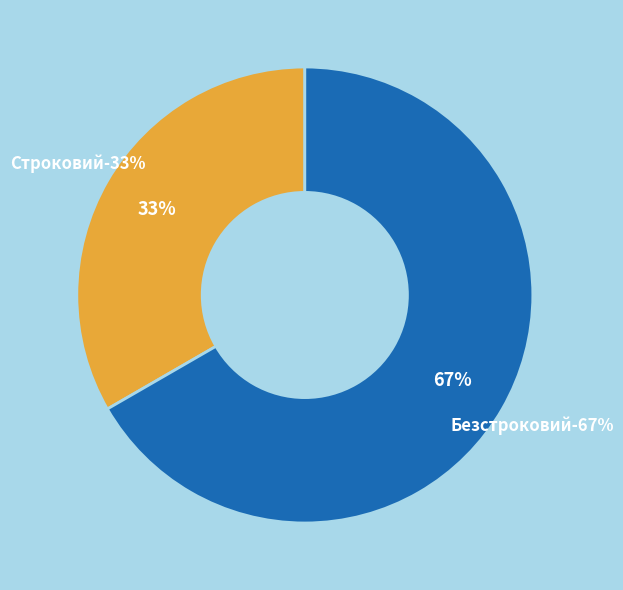

Is it true that Строковий is 33% of the pie?

True